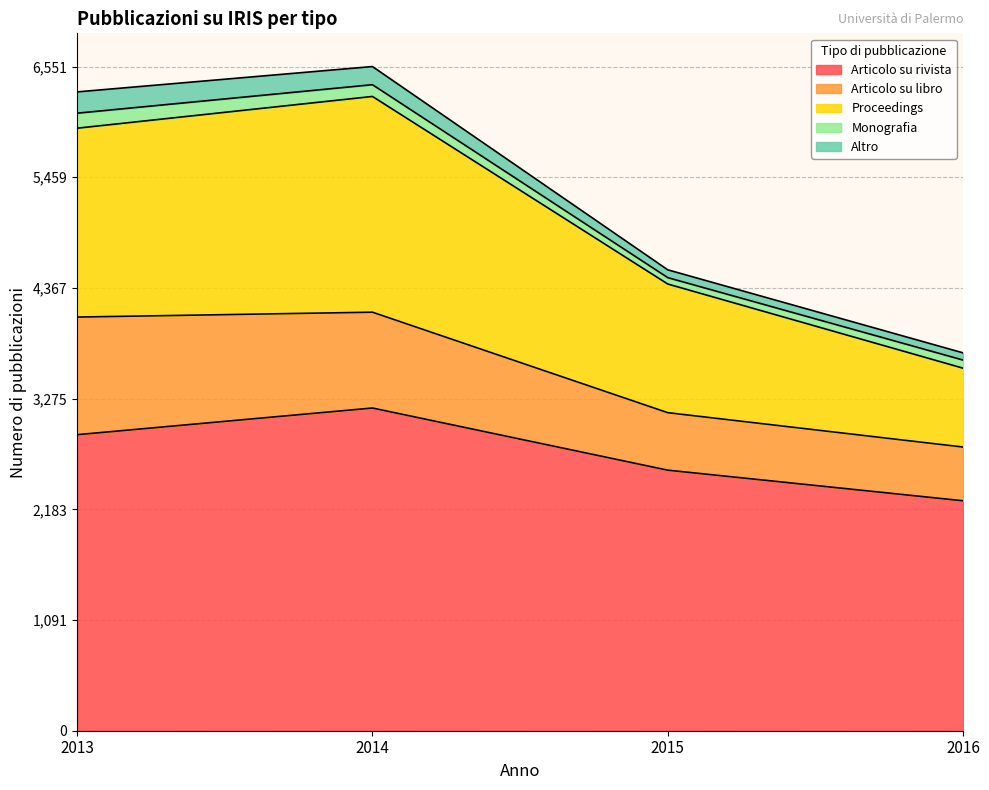

How many values in the Articolo su libro series are below 945?

2